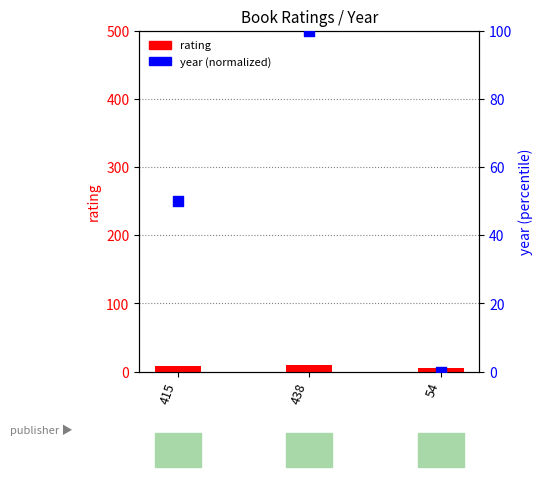

At which category is the sum across all series the highest?

438